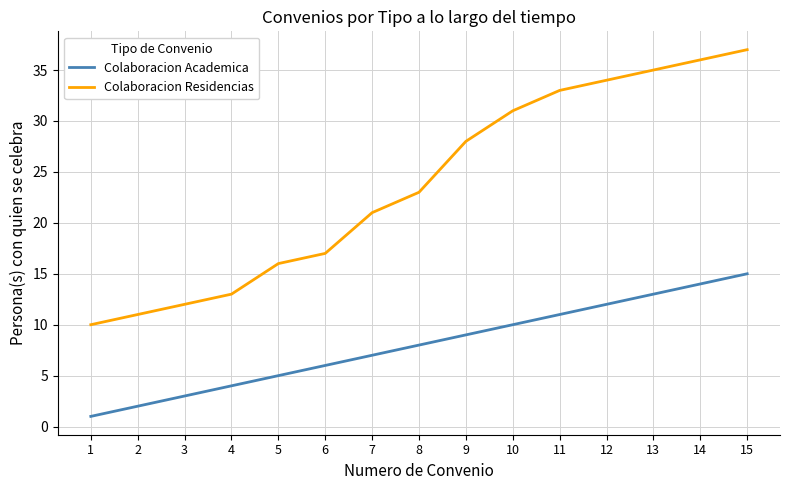

Rank the series by their maximum value, from highest to lowest.

Colaboracion Residencias, Colaboracion Academica